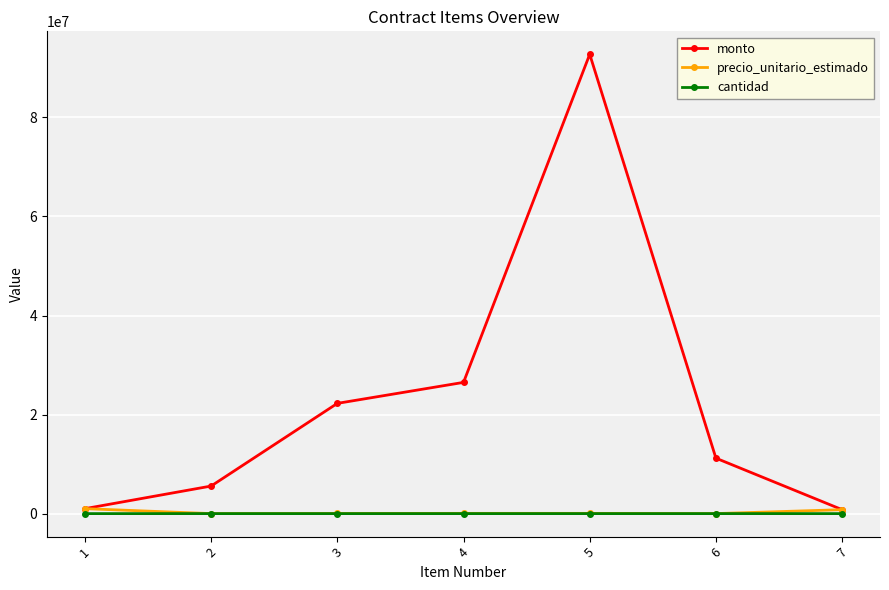

At which label does monto first exceed 11196000?

3